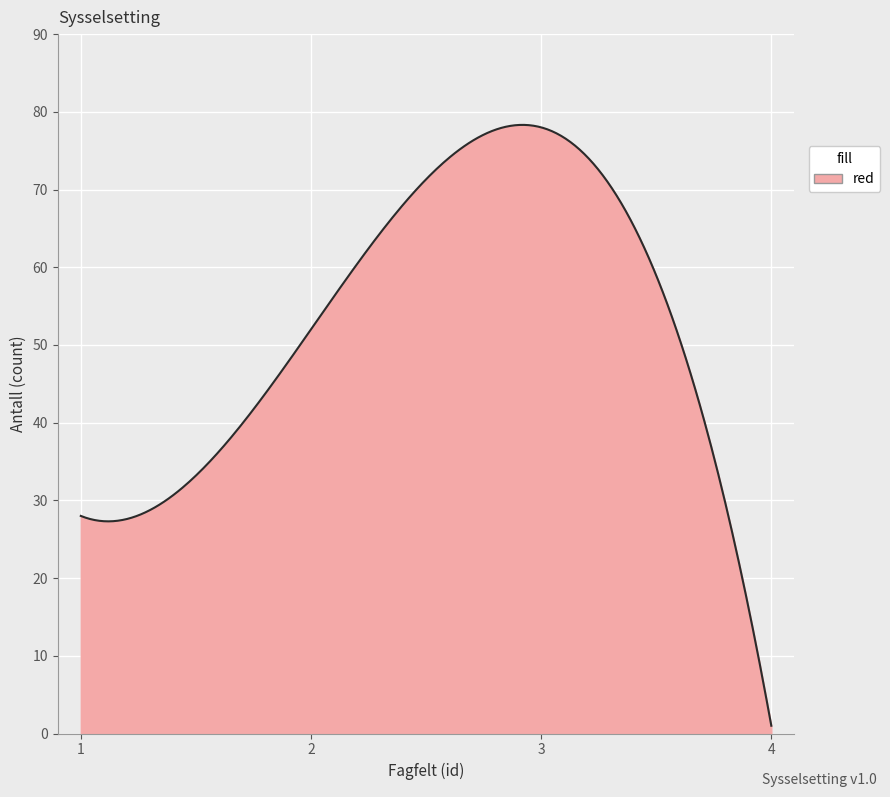

What is the difference between the maximum and minimum values?

77.3